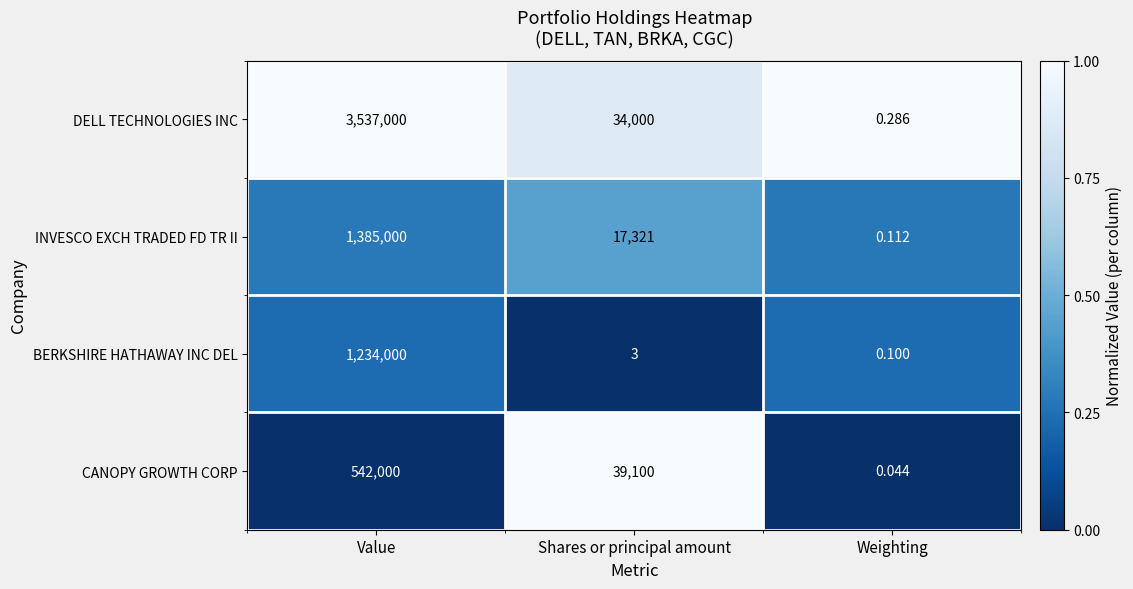

At which label is CANOPY GROWTH CORP closest to 271000?

Shares or principal amount